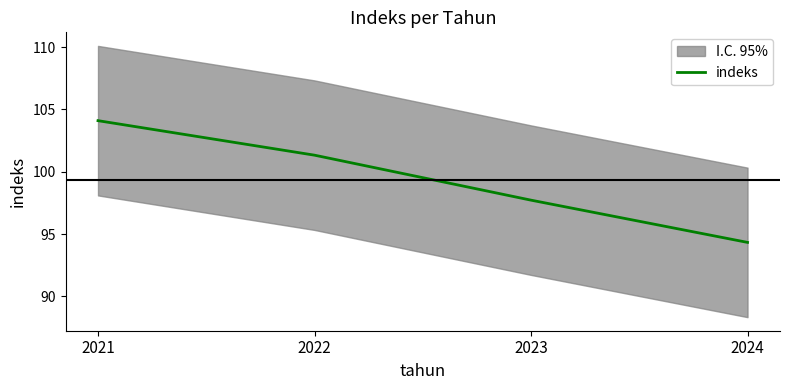

Rank the categories by value from lowest to highest.

2024, 2023, 2022, 2021